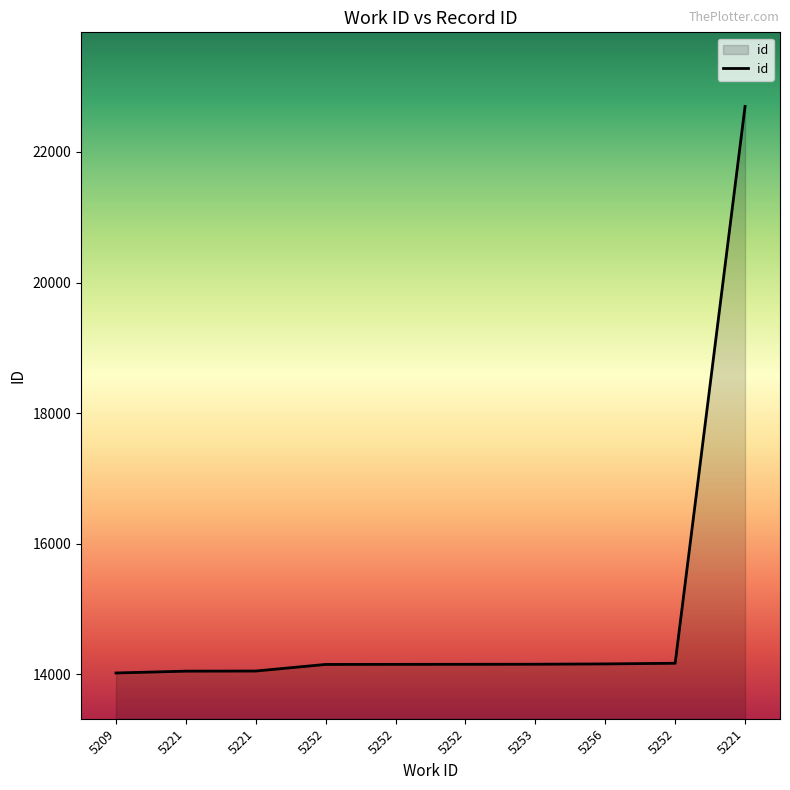

How many lines are shown in the chart?

1